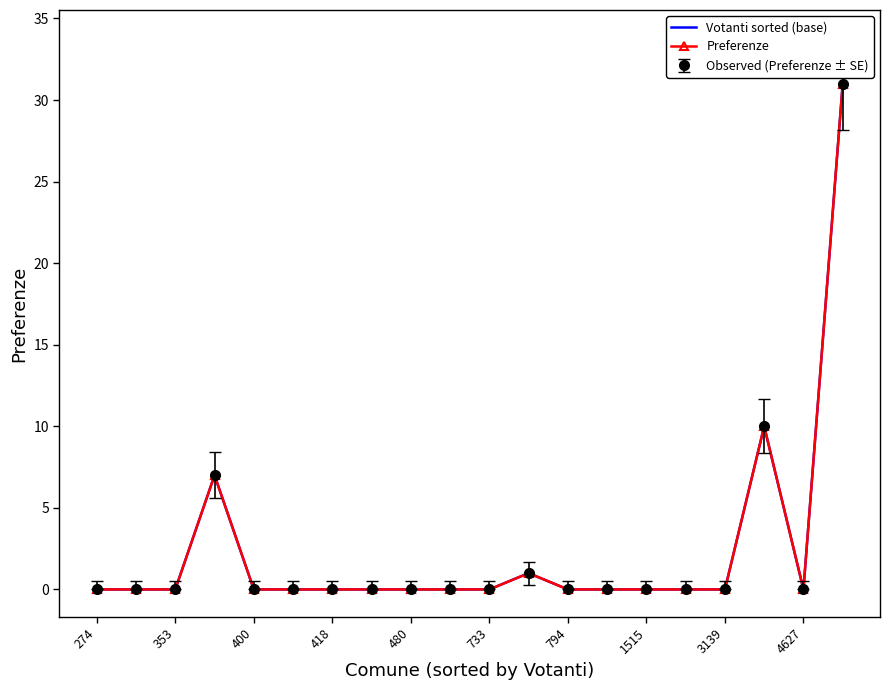

Is this an area chart (filled region under the line)?

No